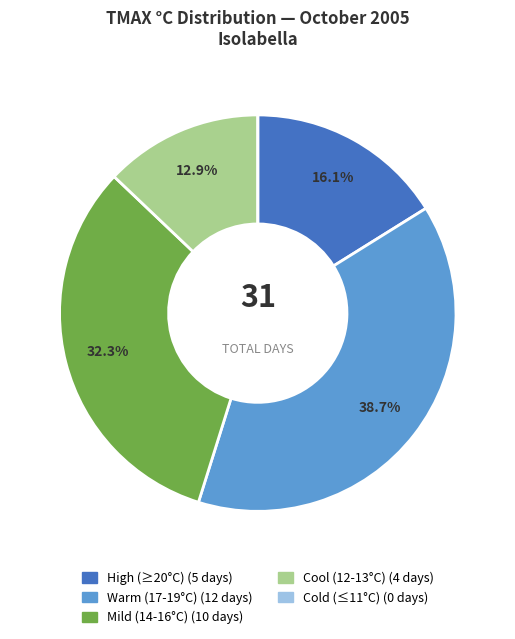

Is there any slice that represents more than half of the pie?

No